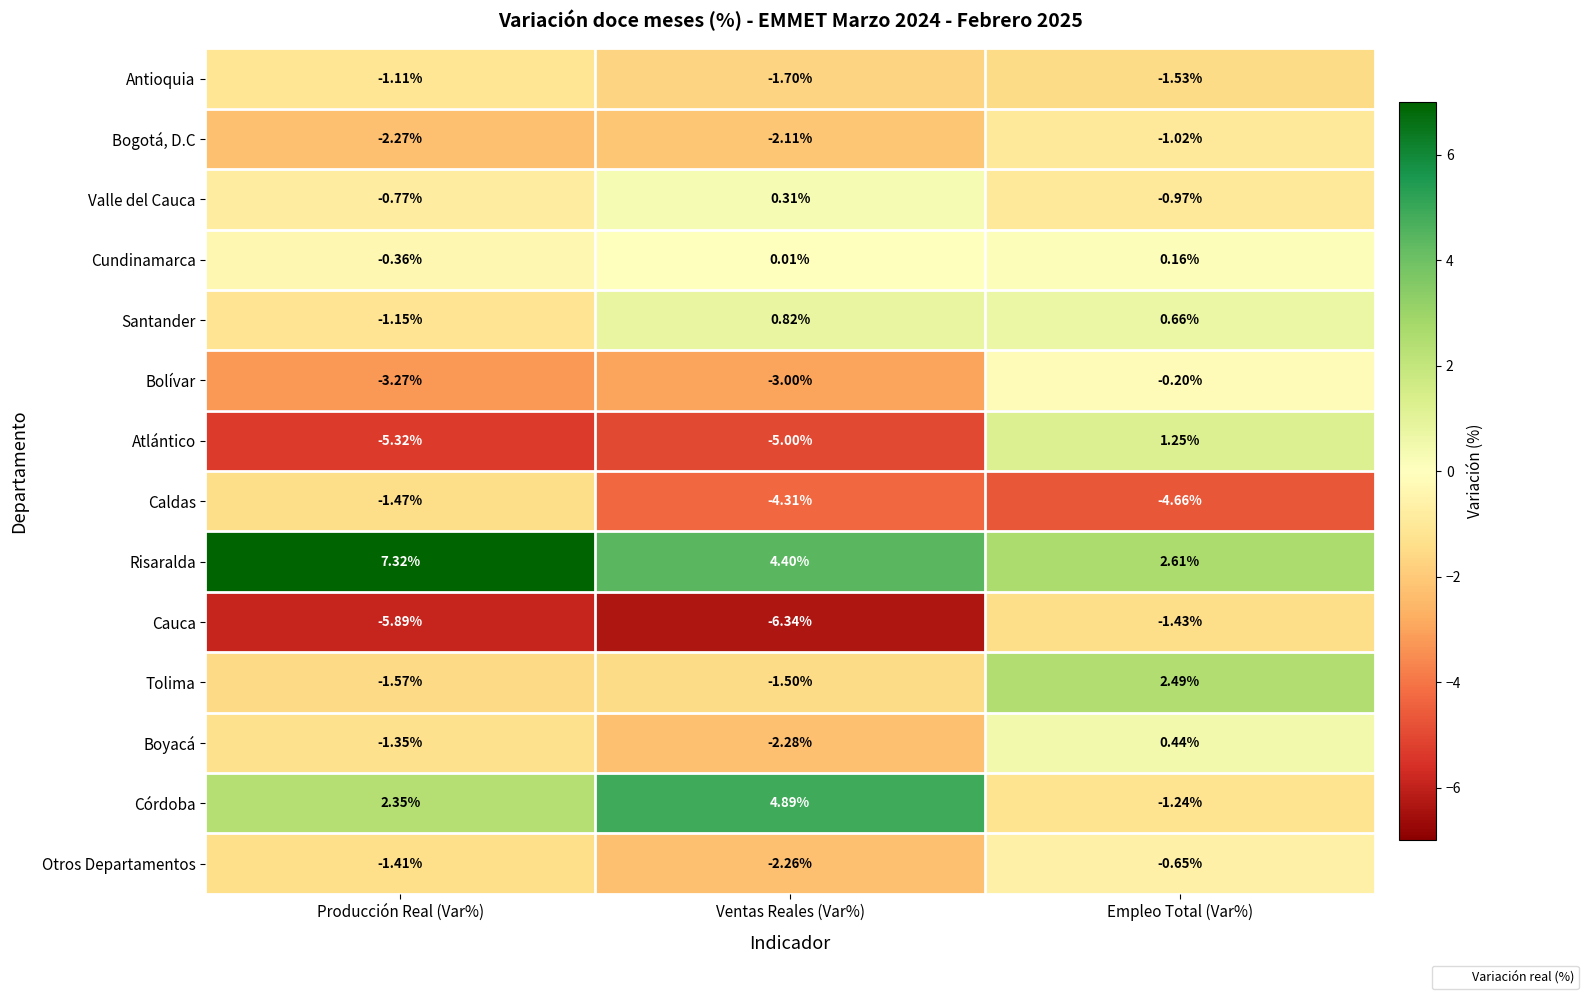

Is the value of Cauca at Producción Real (Var%) greater than the value of Otros Departamentos at Ventas Reales (Var%)?

No